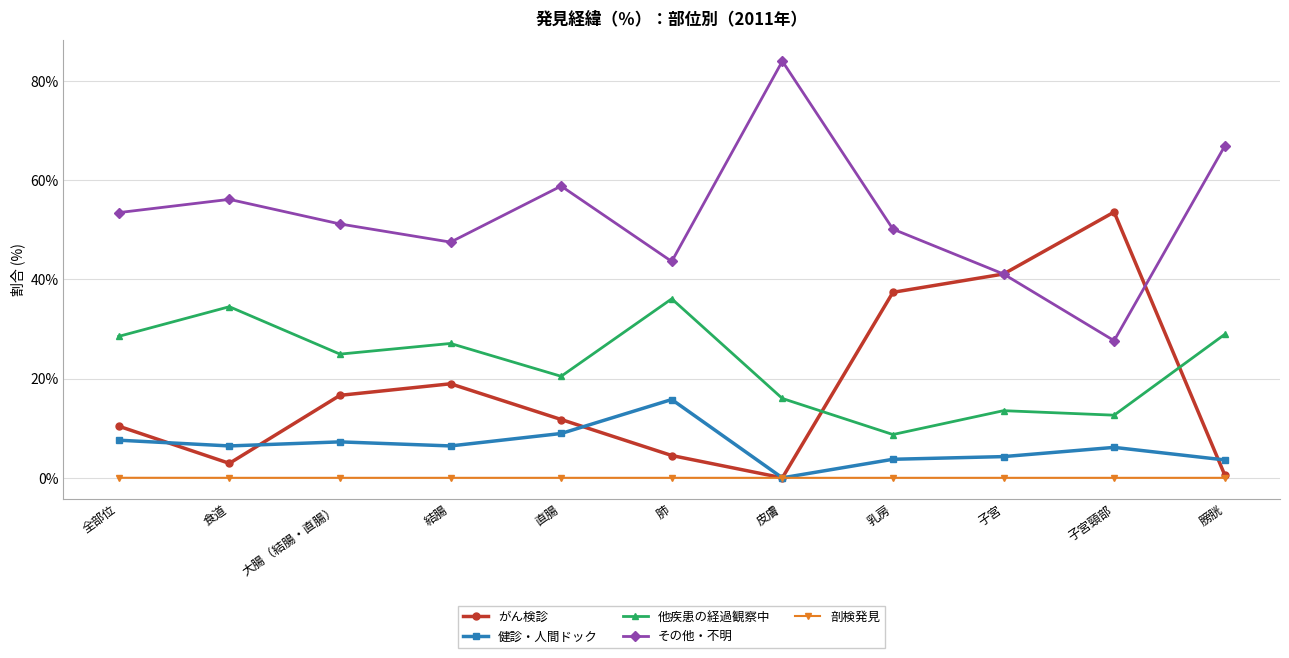

At 直腸, list the series in order from smallest to largest.

剖検発見, 健診・人間ドック, がん検診, 他疾患の経過観察中, その他・不明